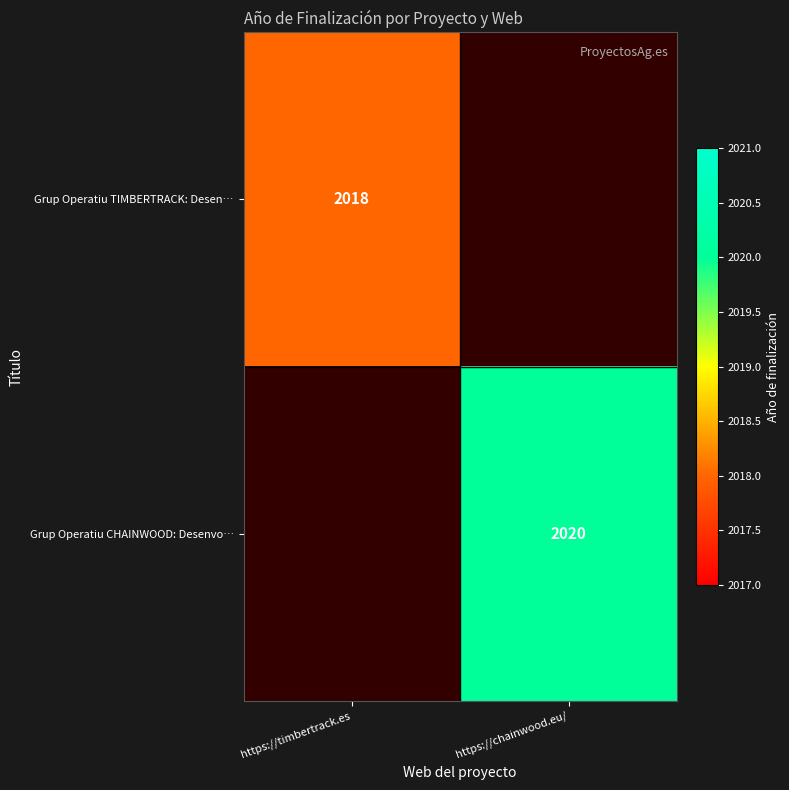

At which category does the chart reach its peak across all series?

https://chainwood.eu/